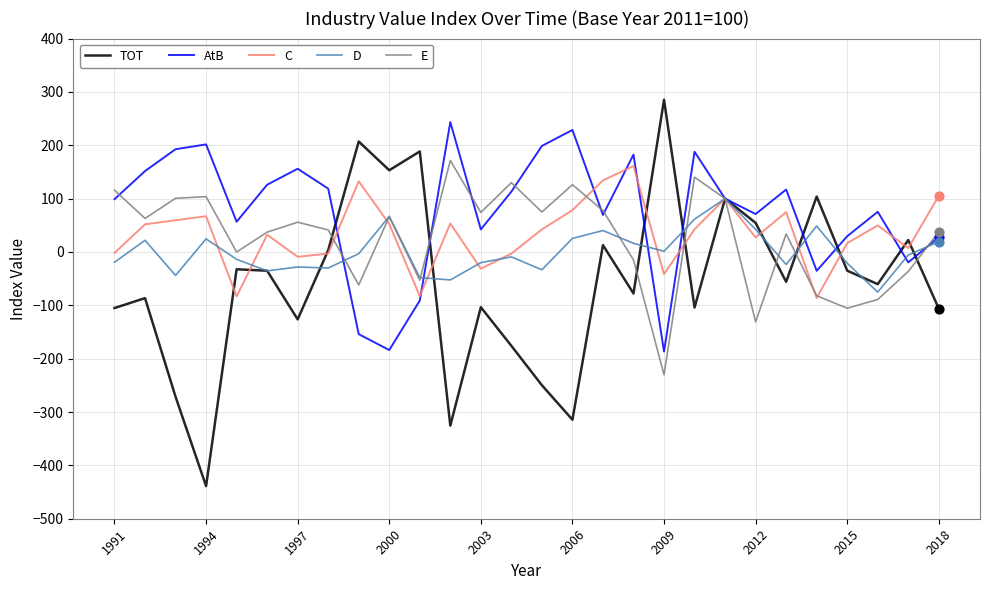

Which series has the largest total across all categories?

AtB